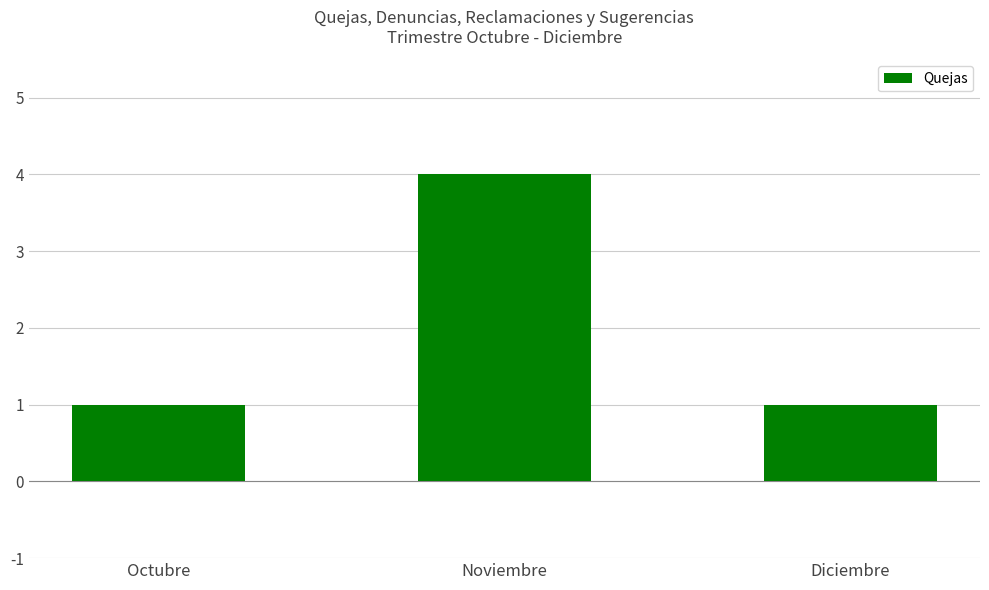

What is the value of the 3rd bar from the left?

1